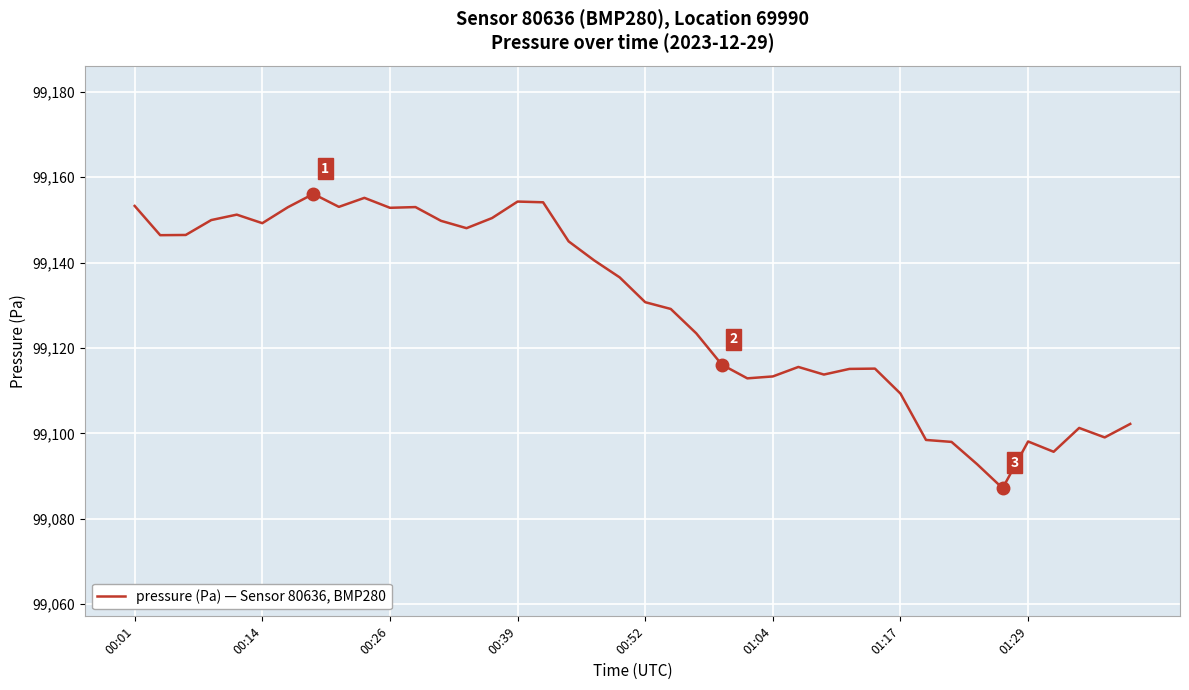

True or false: the data has more than 2 interior local peaks.

True